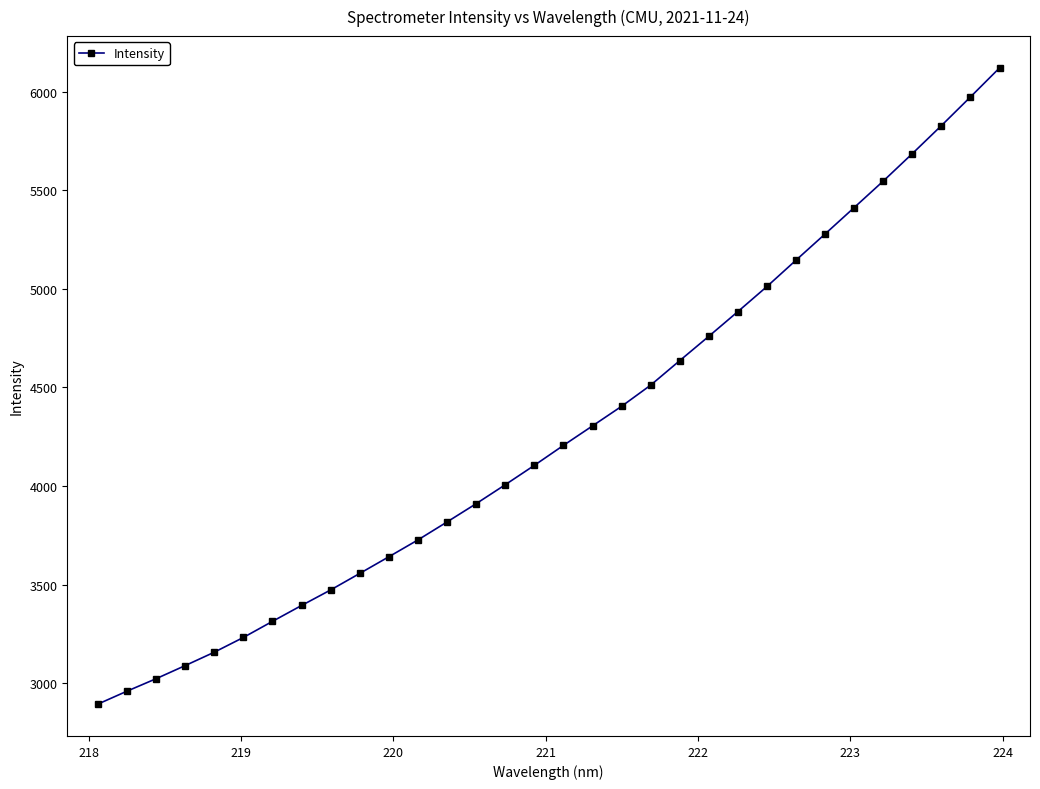

What is the value of the 1st point from the left?

2893.8